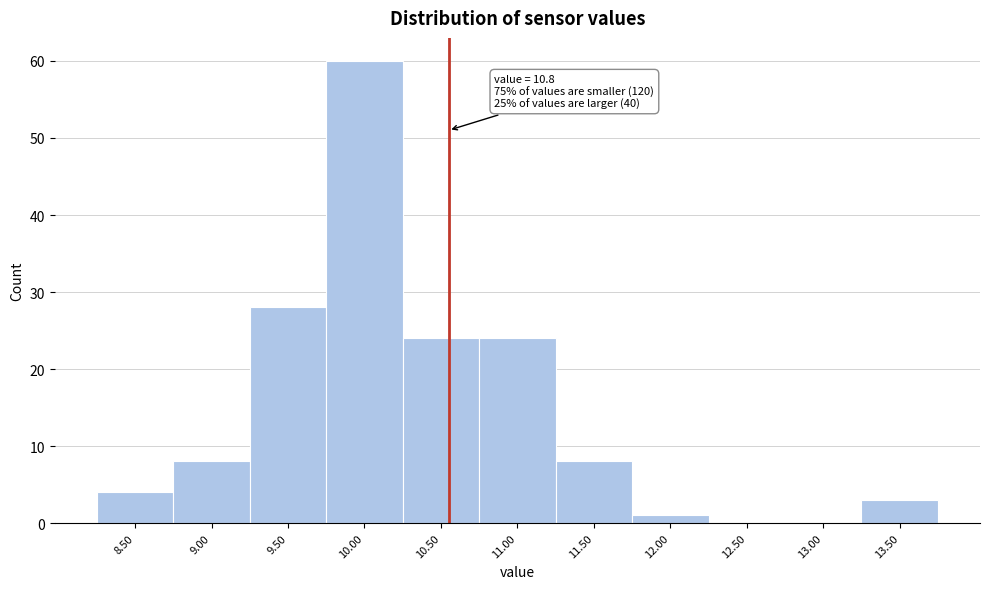

Reading right to left, what are all the values shown in this chart?

13.50=3	13.00=0	12.50=0	12.00=1	11.50=8	11.00=24	10.50=24	10.00=60	9.50=28	9.00=8	8.50=4